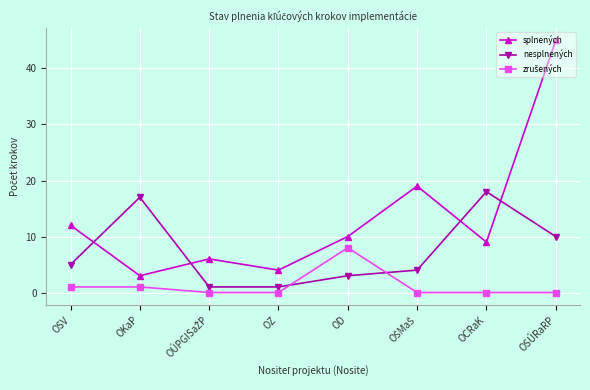

What is the difference between the highest and lowest values at OKaP?

16